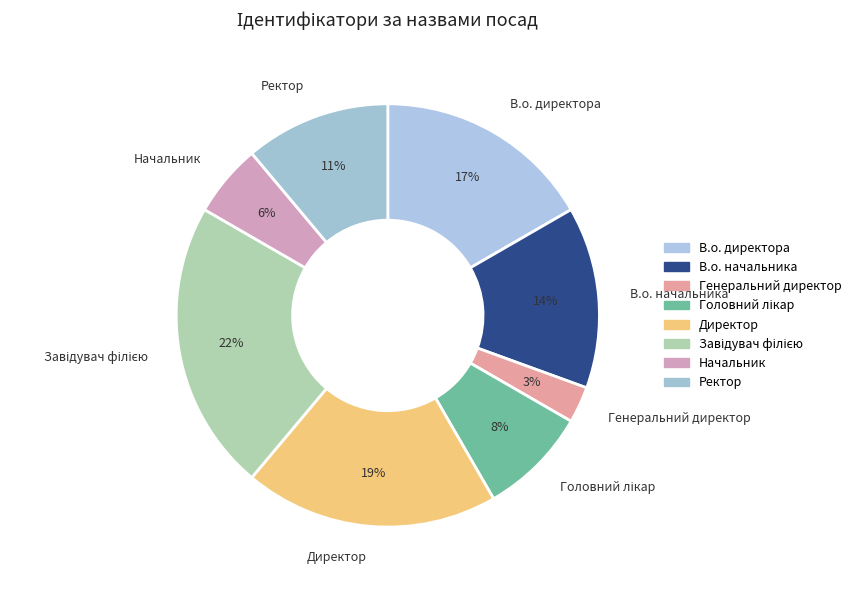

Which category has the smallest portion of the pie?

Генеральний директор